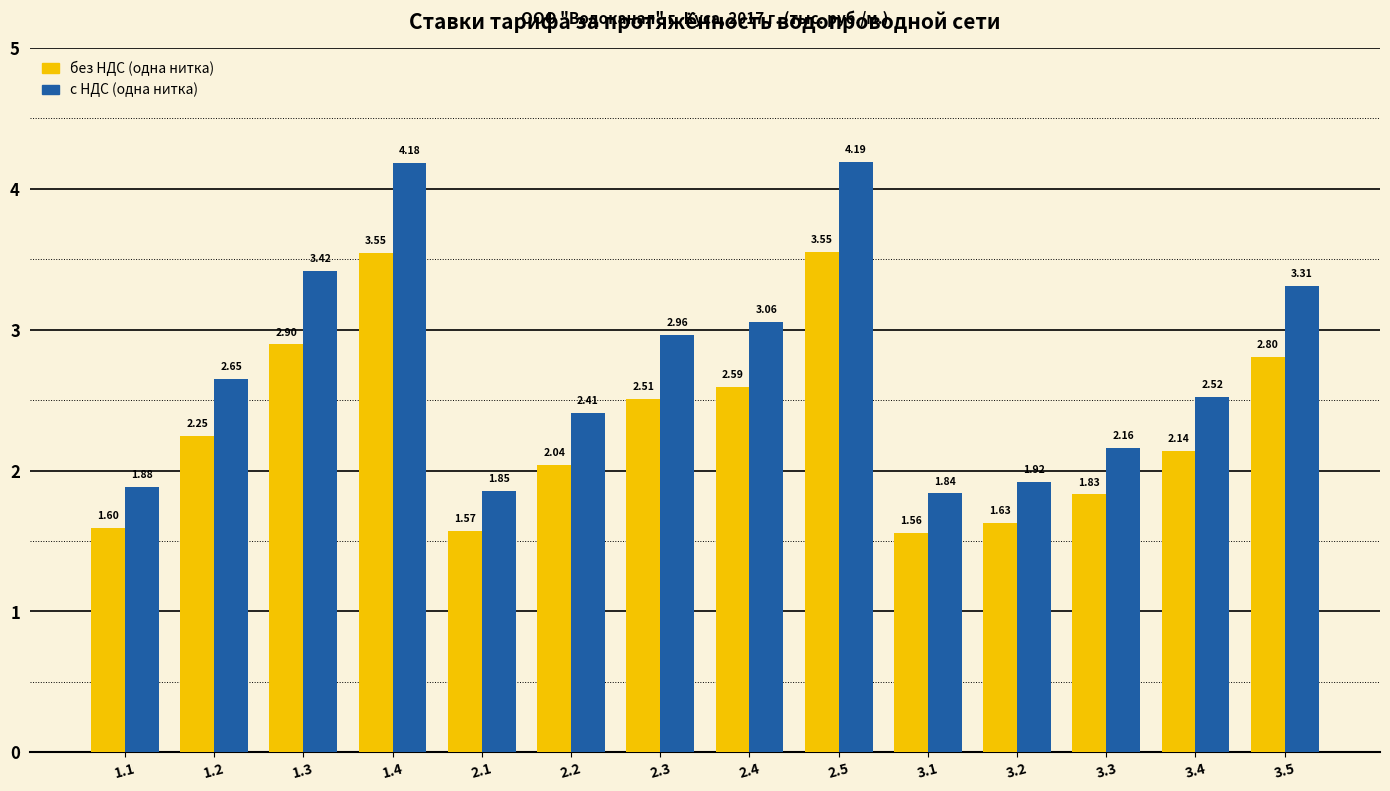

Between 3.1 and 3.4, which series saw the biggest shift?

с НДС (одна нитка)